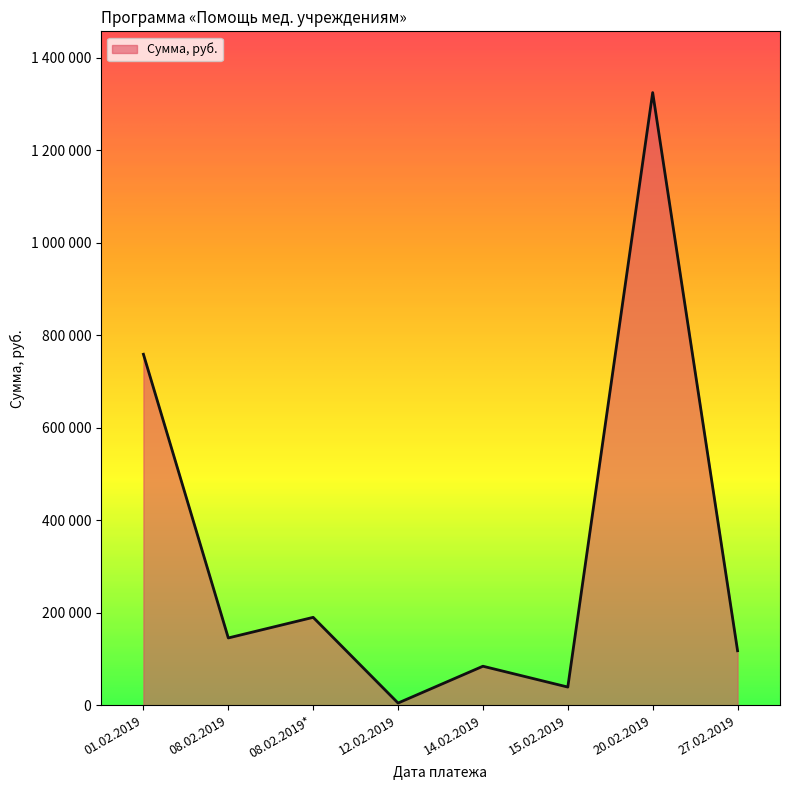

Does the chart have visible grid lines?

No